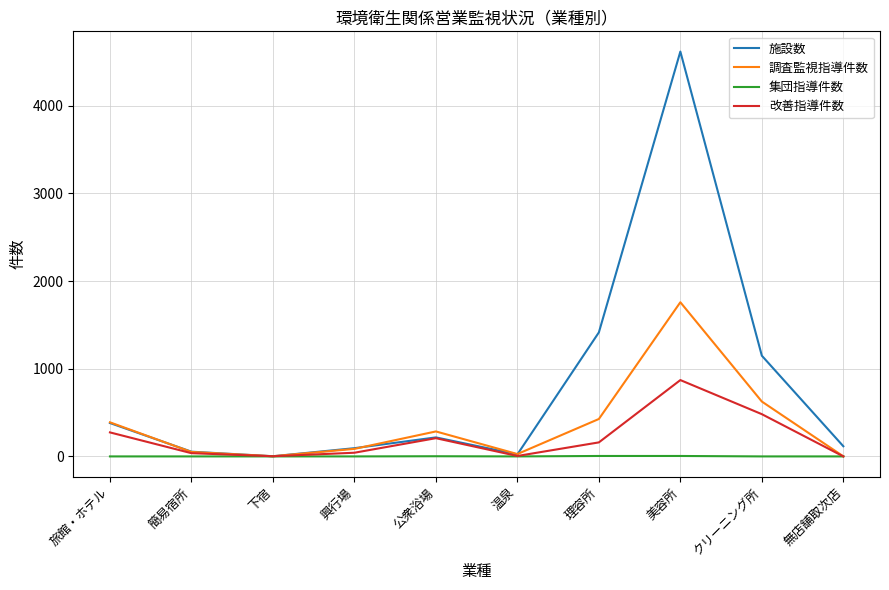

List the series in order of their peak value, lowest first.

集団指導件数, 改善指導件数, 調査監視指導件数, 施設数